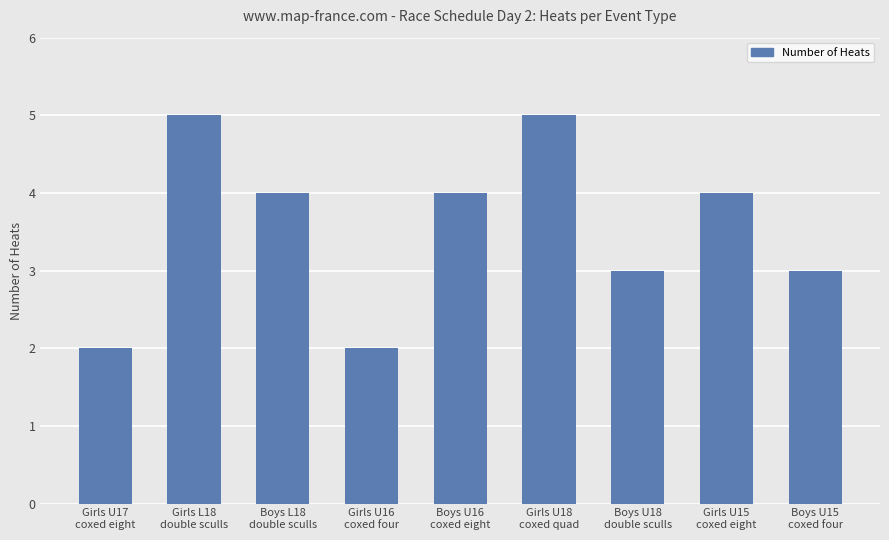

What is the difference between the maximum and minimum values?

3